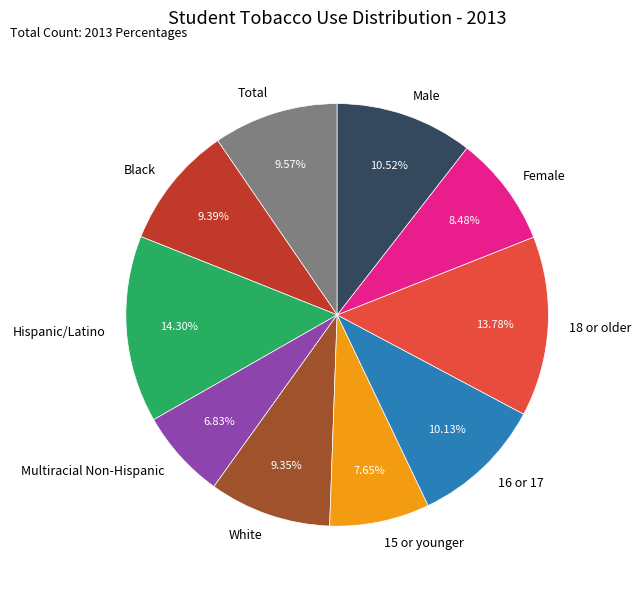

Which has a higher value, Female or Total?

Total